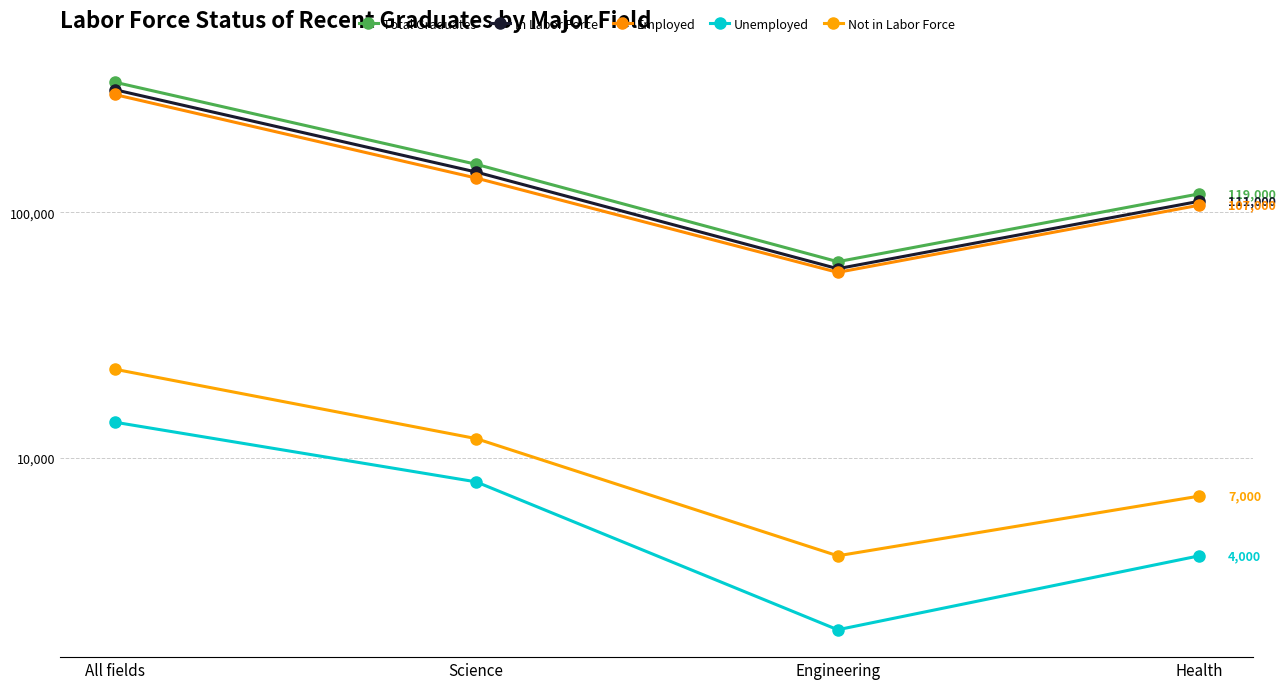

Reading right to left, what are all the values shown in this chart?

Total Graduates: Health=119000	Engineering=63000	Science=157000	All fields=339000
In Labor Force: Health=111000	Engineering=59000	Science=146000	All fields=316000
Employed: Health=107000	Engineering=57000	Science=138000	All fields=302000
Unemployed: Health=4000	Engineering=2000	Science=8000	All fields=14000
Not in Labor Force: Health=7000	Engineering=4000	Science=12000	All fields=23000